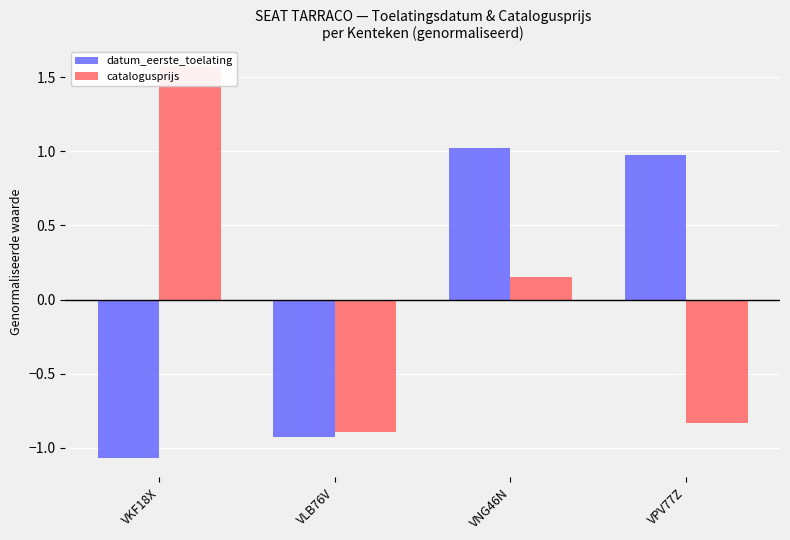

What is the difference between the maximum and minimum values in the catalogusprijs series?

2.5